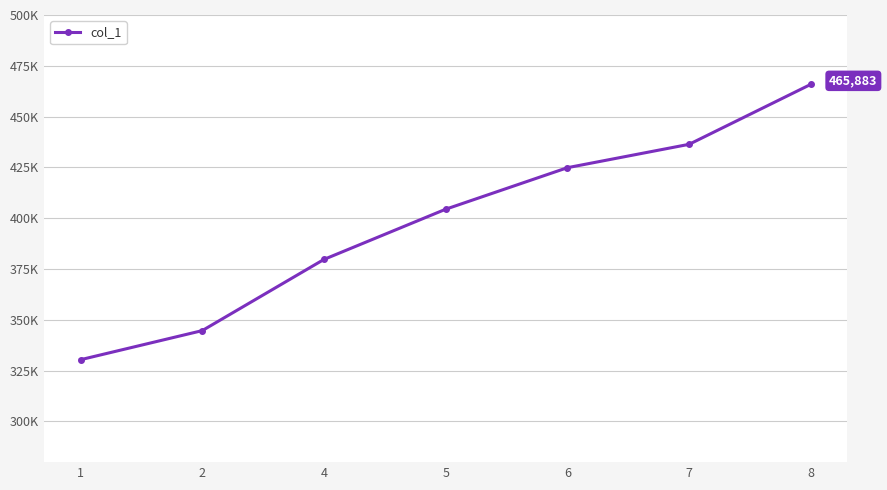

Reading right to left, extract all data points from this chart.

465883	436376	424871	404437	379736	344710	330395